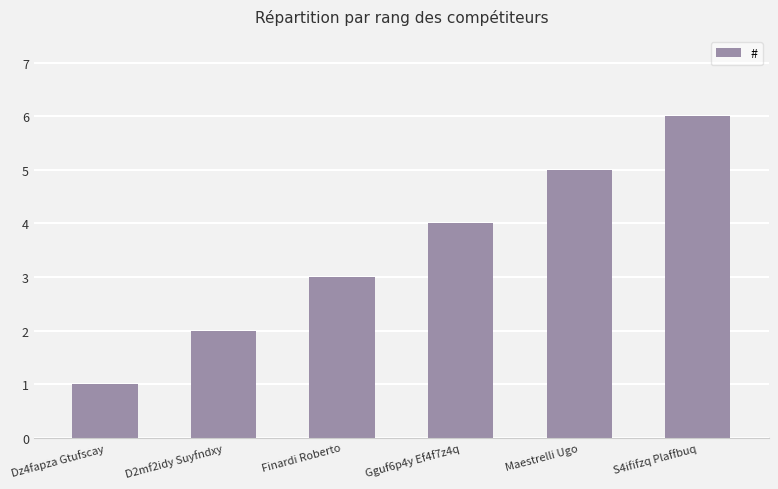

List the labels in order of value, largest first.

S4ififzq Plaffbuq, Maestrelli Ugo, Gguf6p4y Ef4f7z4q, Finardi Roberto, D2mf2idy Suyfndxy, Dz4fapza Gtufscay